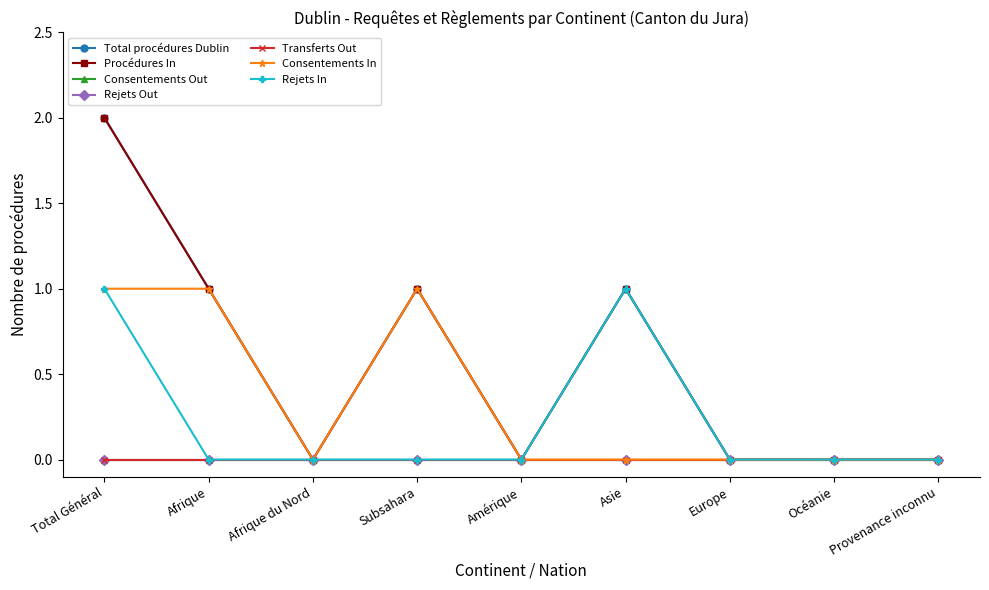

Which series has the largest range (max minus min)?

Total procédures Dublin